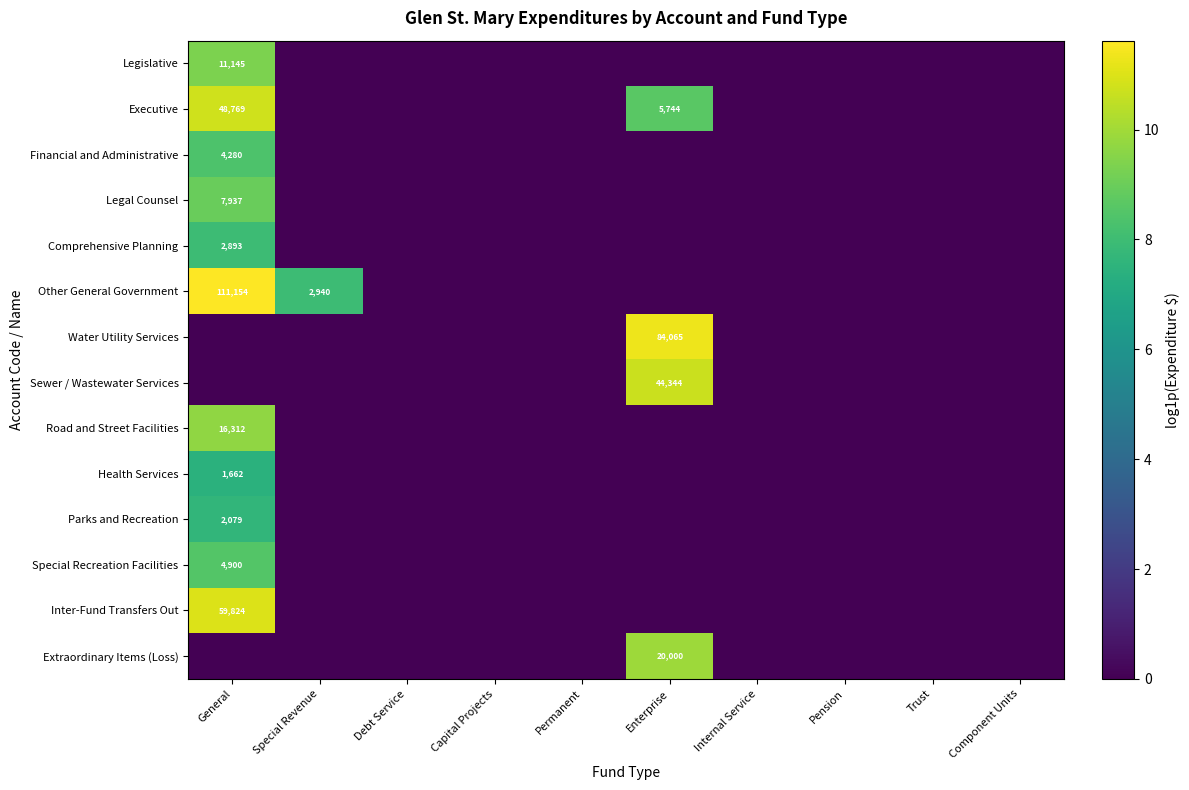

The Legislative series shows 4.4 at Internal Service. True or false?

False